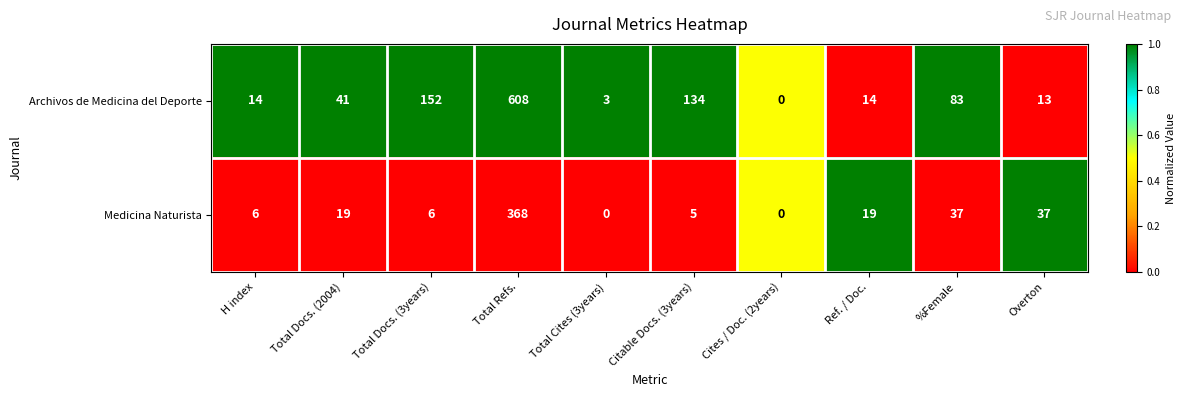

At which label does Archivos de Medicina del Deporte reach its peak?

Total Refs.